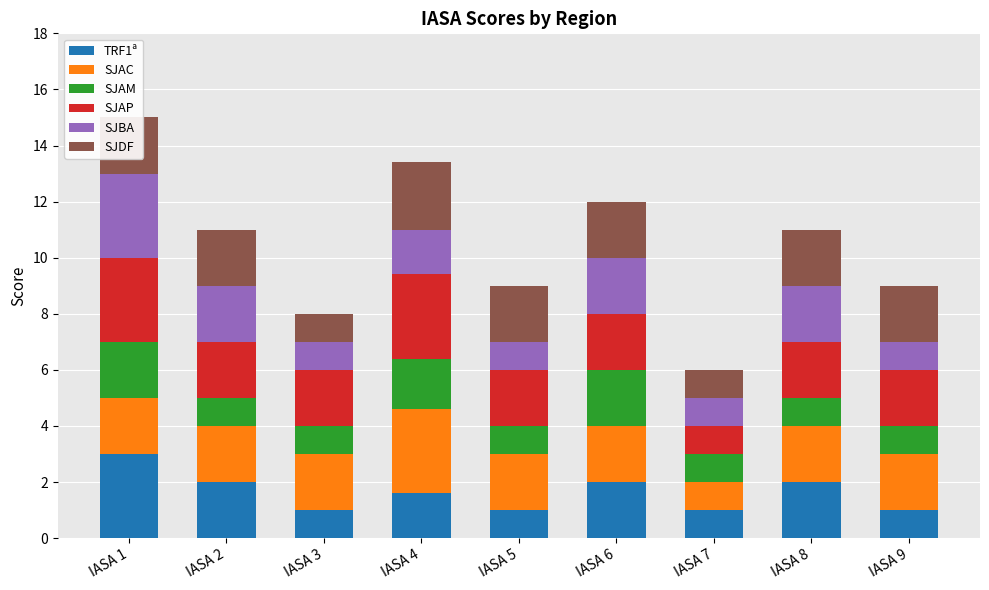

Count the TRF1ª values in the range 1 to 2.

8